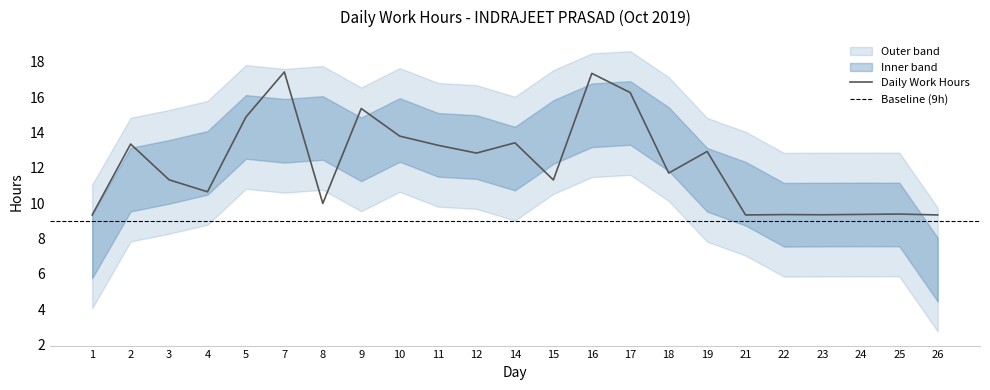

What is the value of the 7th point from the left?

10.0